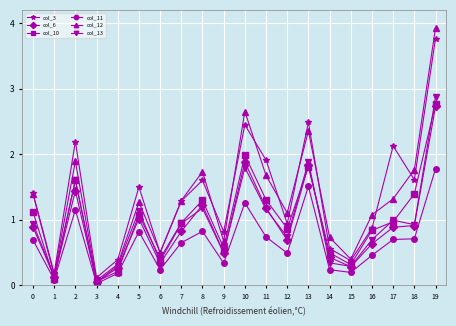

Which series changed the most between 4 and 9?

col_3